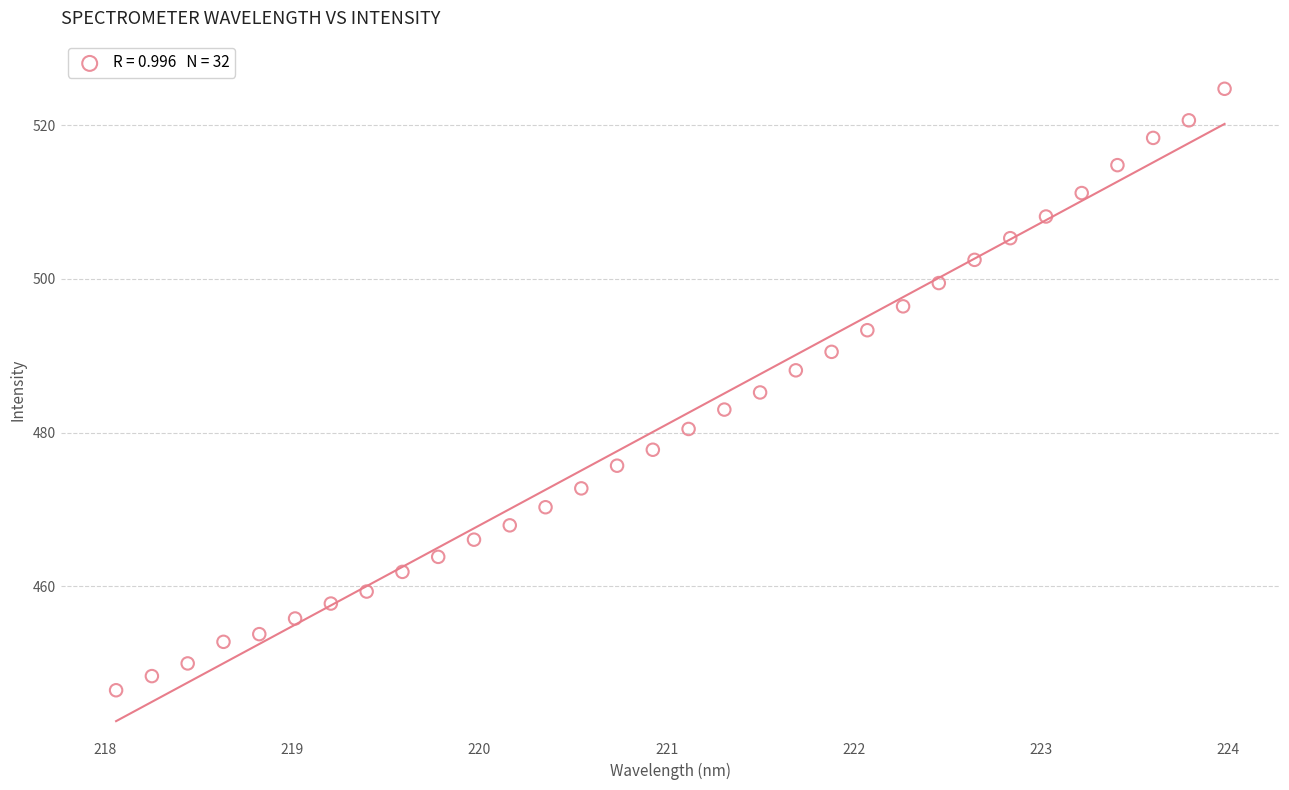

What is the range of Y values (max minus min)?

78.3